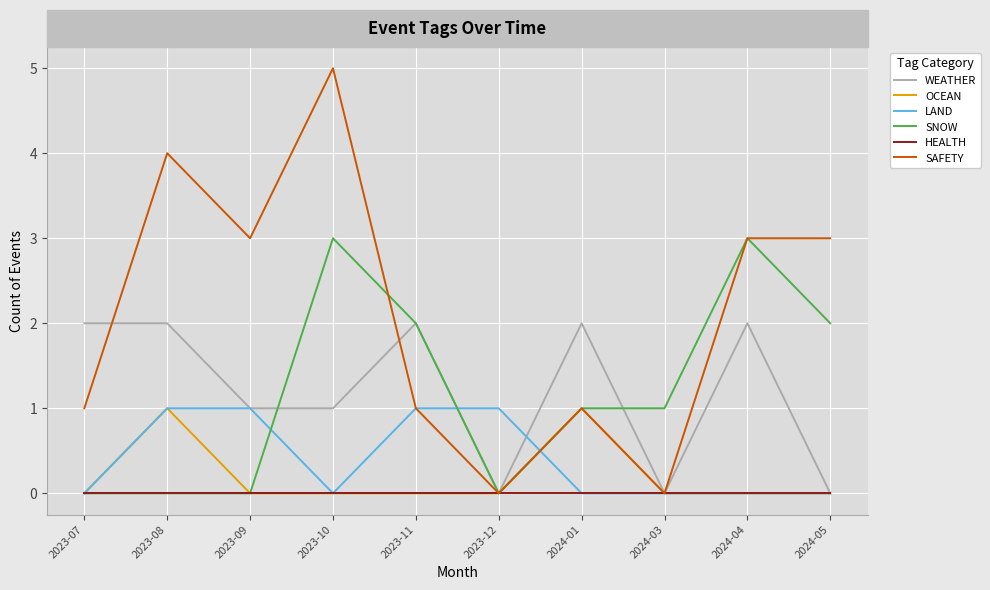

What is the difference between the highest and lowest values at 2023-09?

3